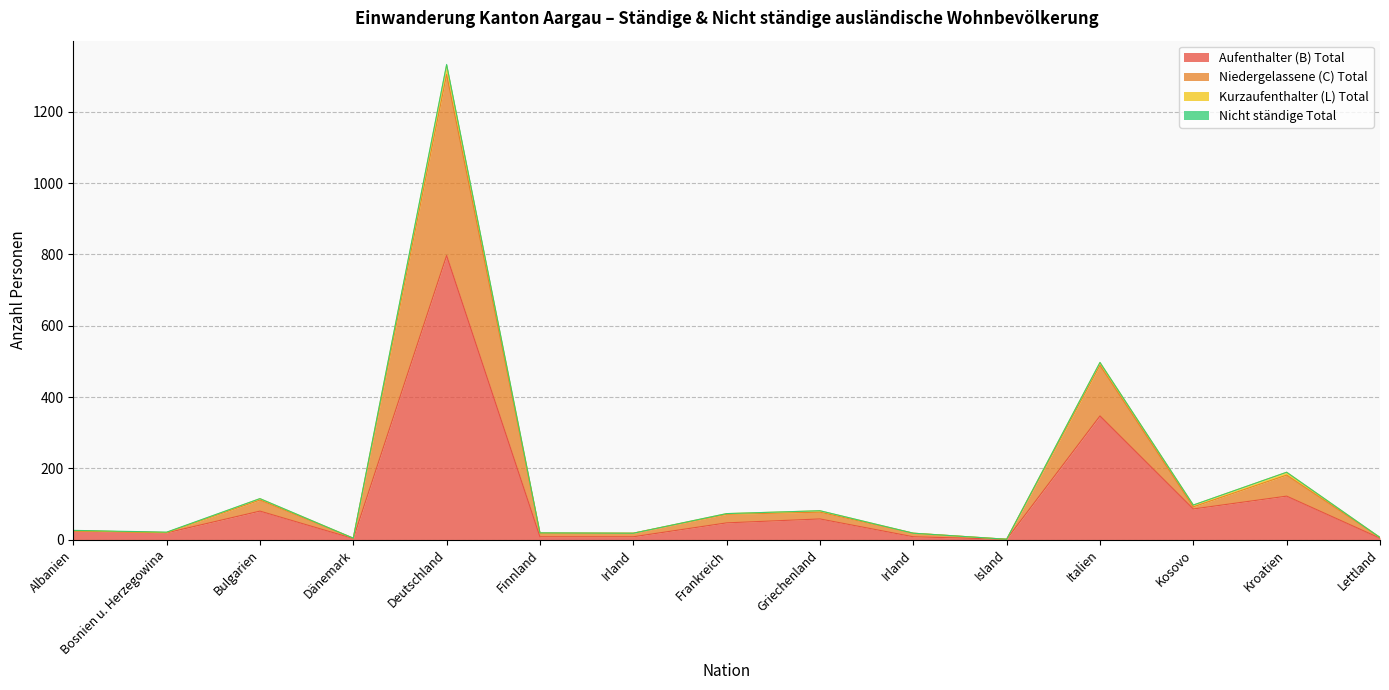

At which category is the sum across all series the highest?

Deutschland